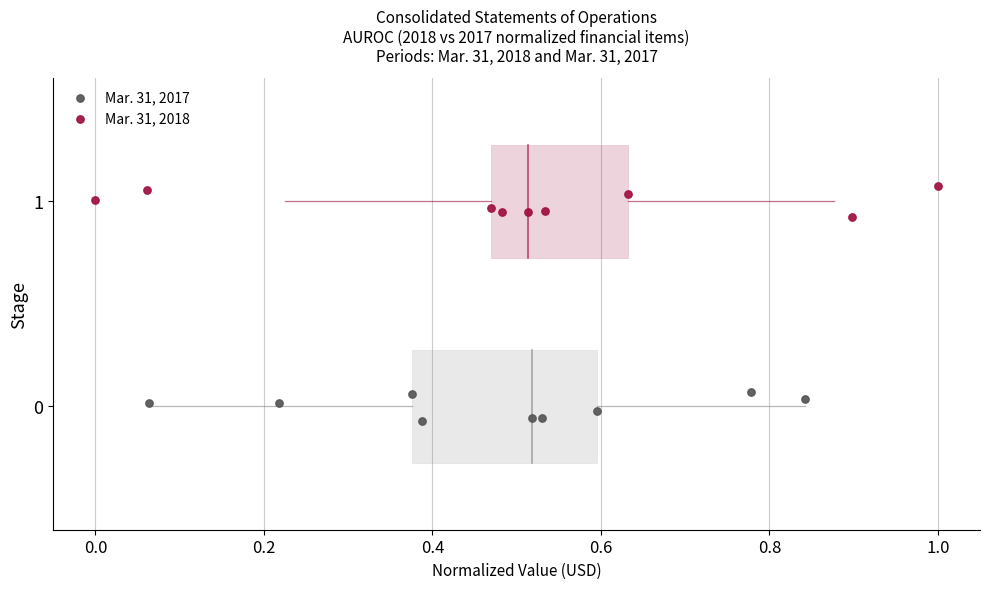

Which series contains the highest Y value?

Mar. 31, 2018